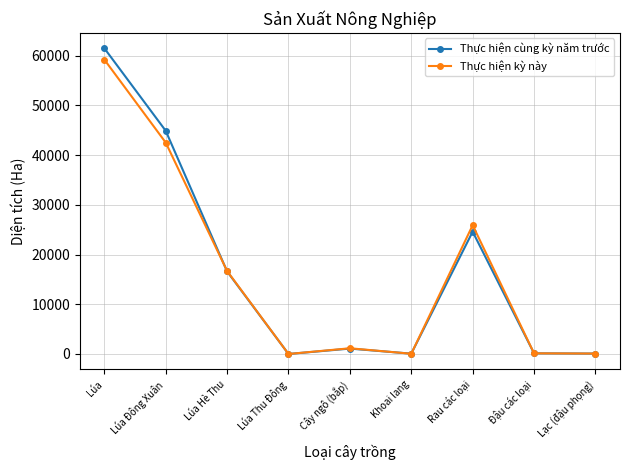

What are all the series names shown in the legend?

Thực hiện cùng kỳ năm trước, Thực hiện kỳ này